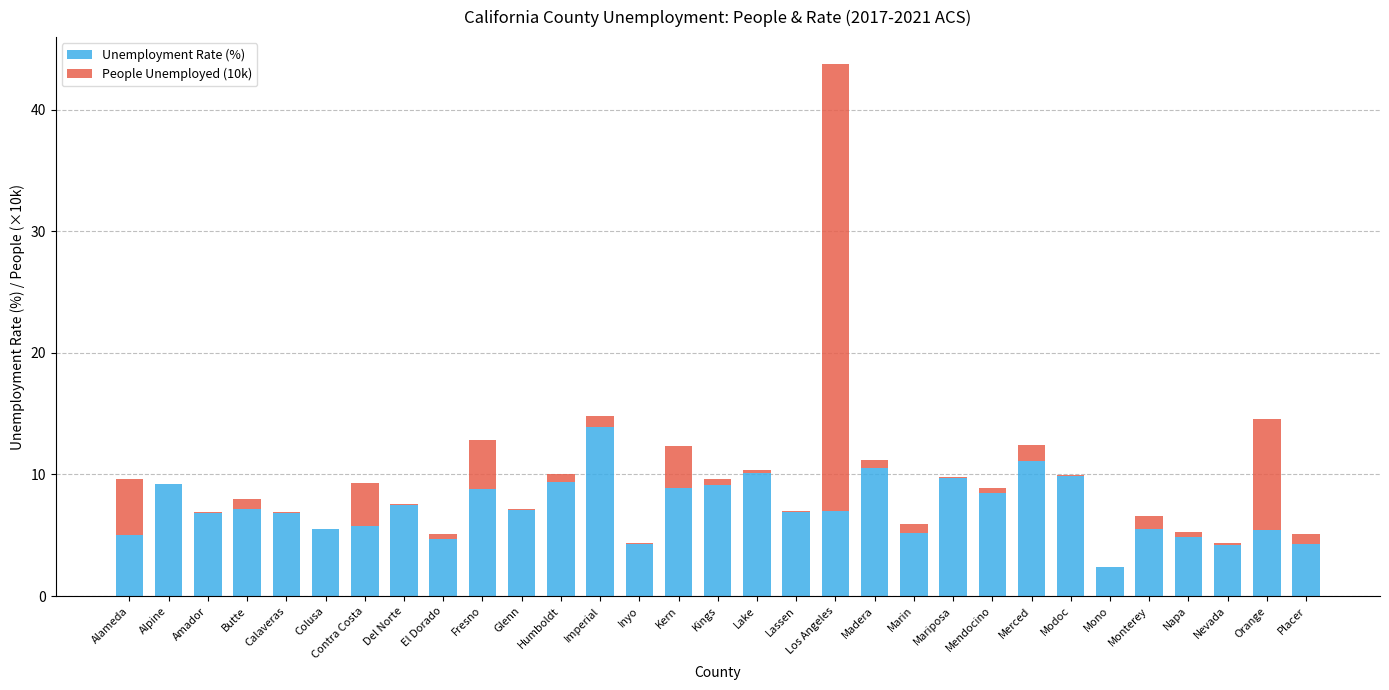

Which category has the highest value in the Unemployment Rate (%) series?

Imperial